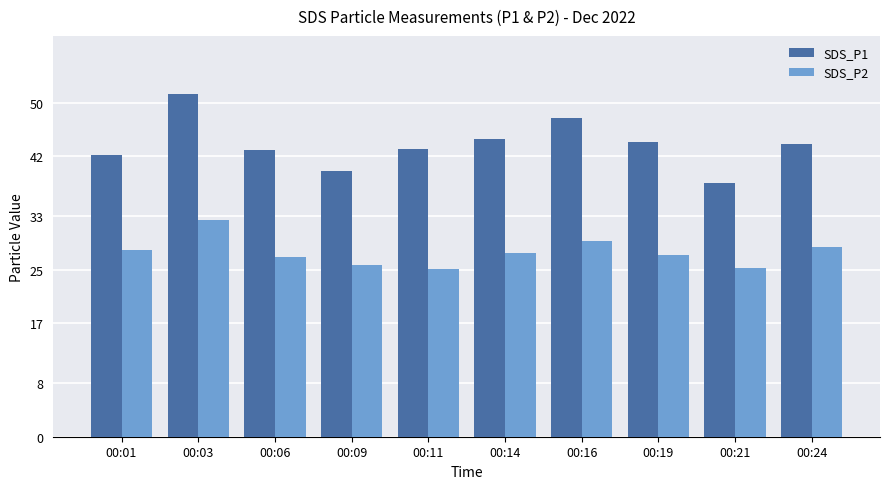

Which series has the widest spread of values?

SDS_P1